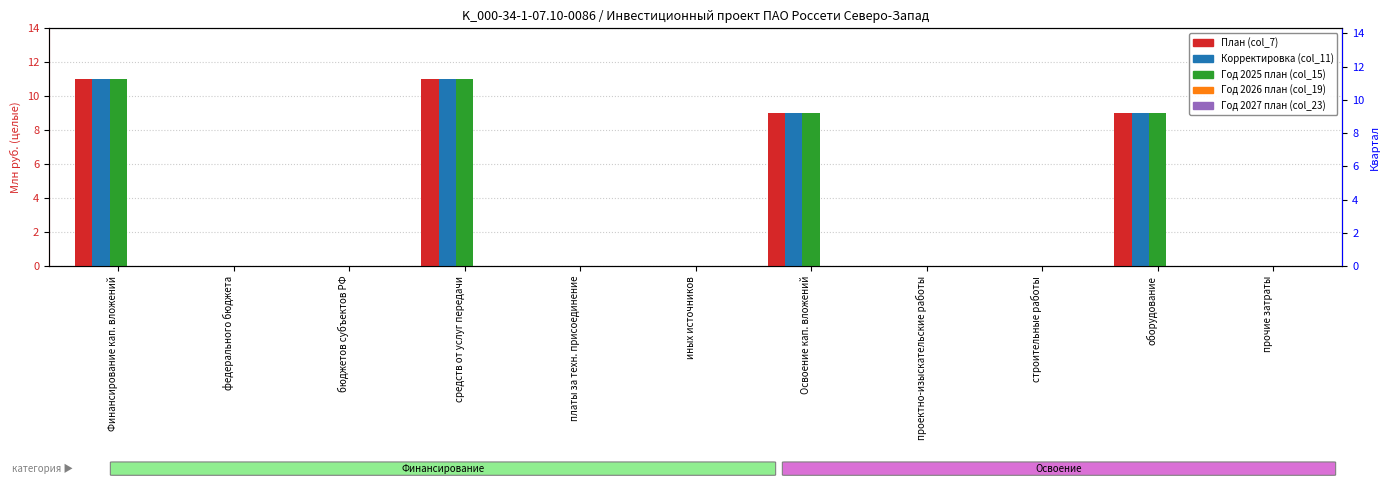

Is the value of Год 2026 план (col_19) at прочие затраты greater than the value of План (col_7) at прочие затраты?

No